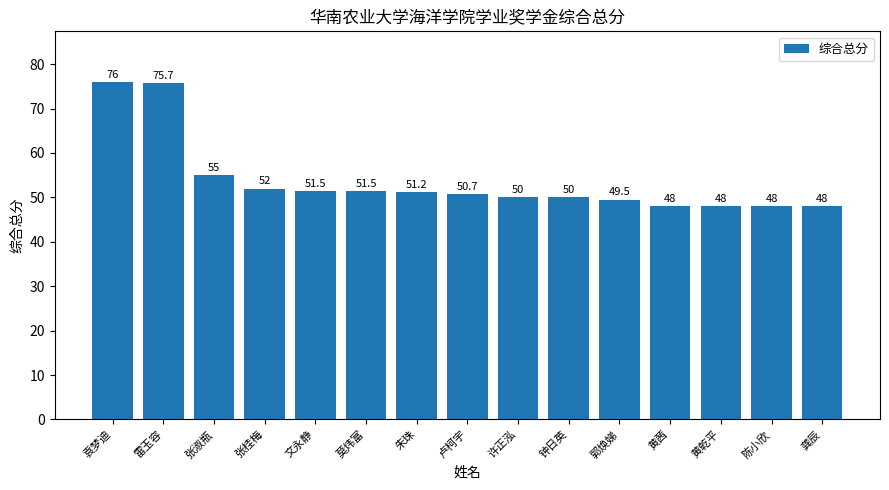

The value at 张桂梅 is 81.2. True or false?

False